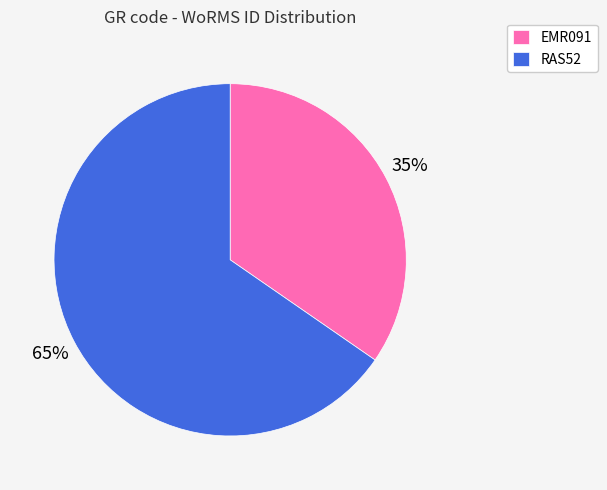

Count the number of slices in the pie.

2